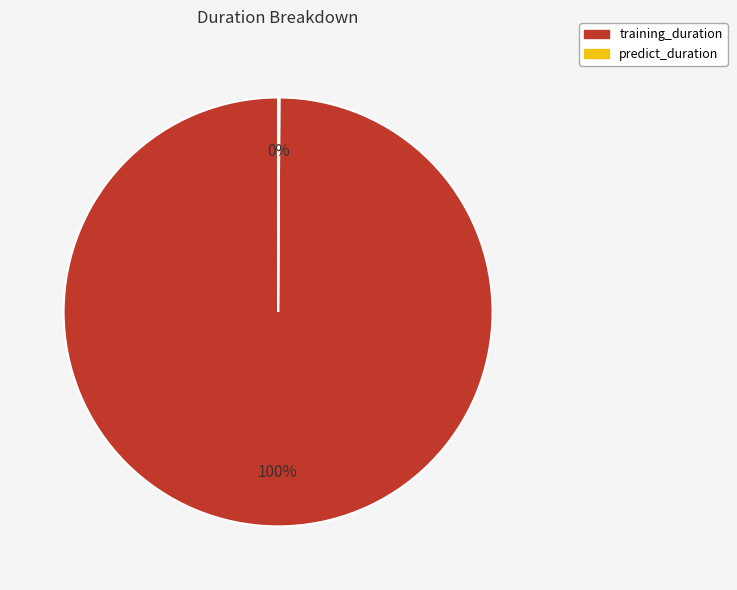

Which category has the biggest portion of the pie?

training_duration